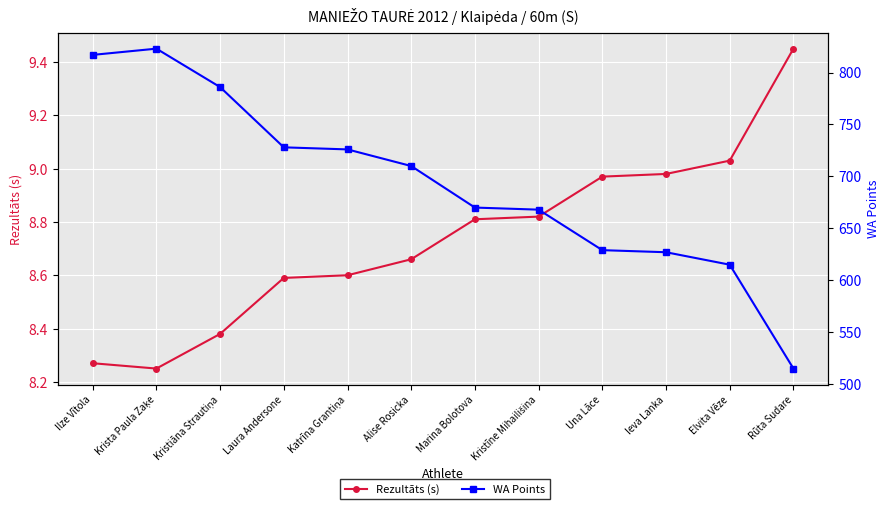

At Laura Andersone, list the series in order from smallest to largest.

Rezultāts (s), WA Points